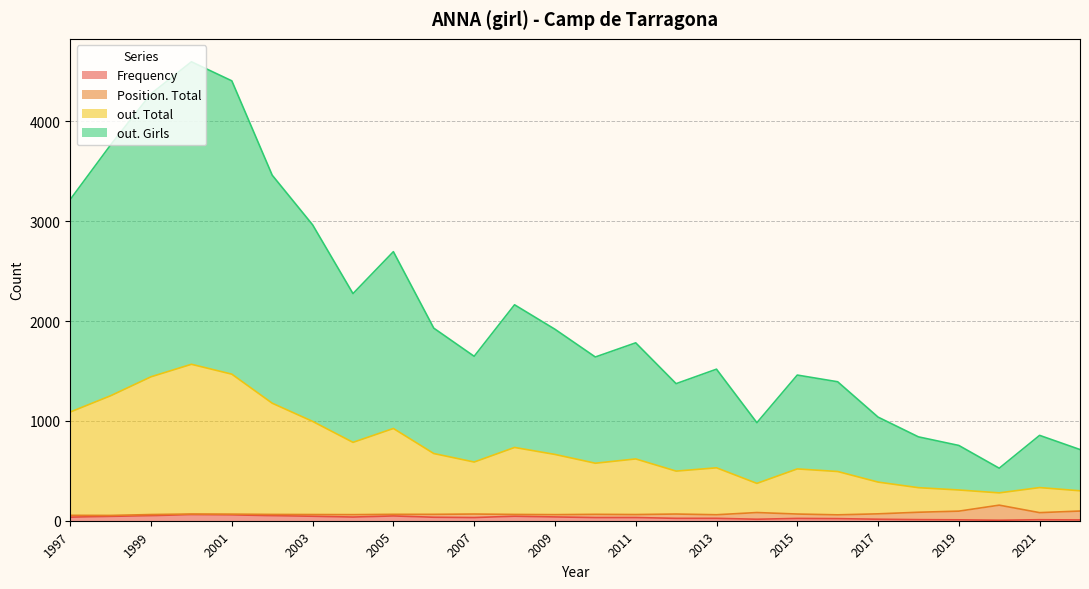

Between 2000 and 2022, which is larger?

2000